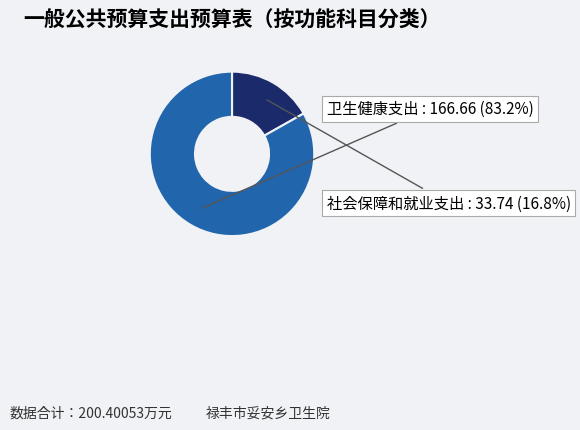

To the nearest percent, what is the combined percentage of 卫生健康支出 and 社会保障和就业支出?

100%